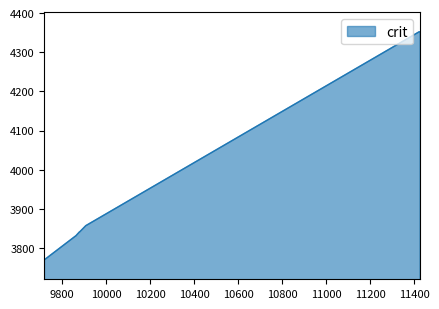

What is the difference between the maximum and minimum values?

582